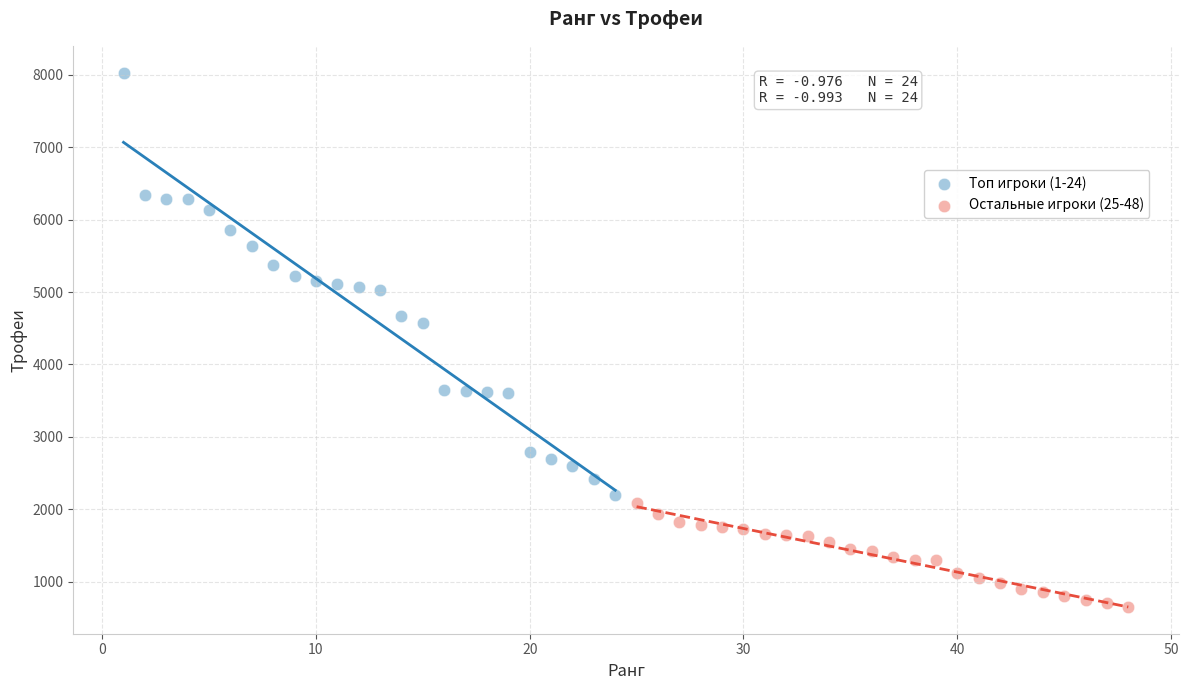

Which series contains the highest Y value?

Топ игроки (1-24)